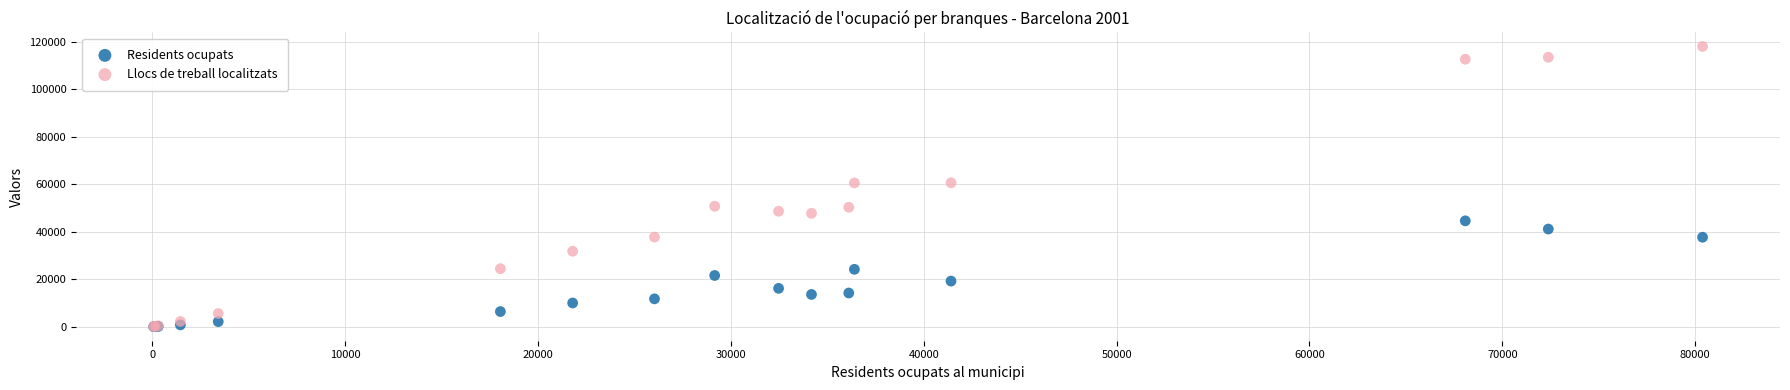

What are all the series names shown in the legend?

Residents ocupats, Llocs de treball localitzats